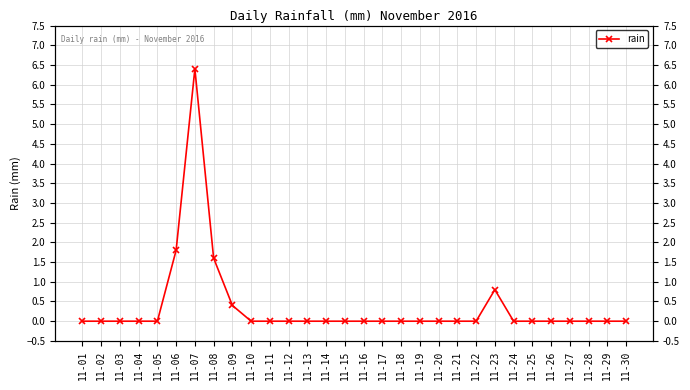

The chart shows a value of 1.2 at 11-23. True or false?

False